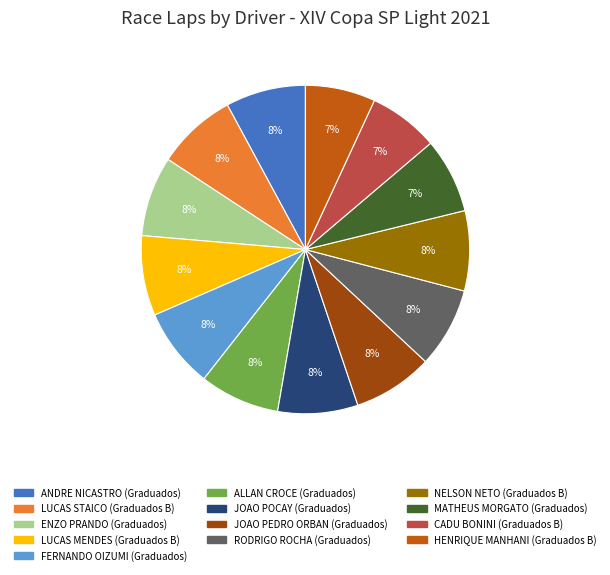

Is there a majority slice in this chart?

No